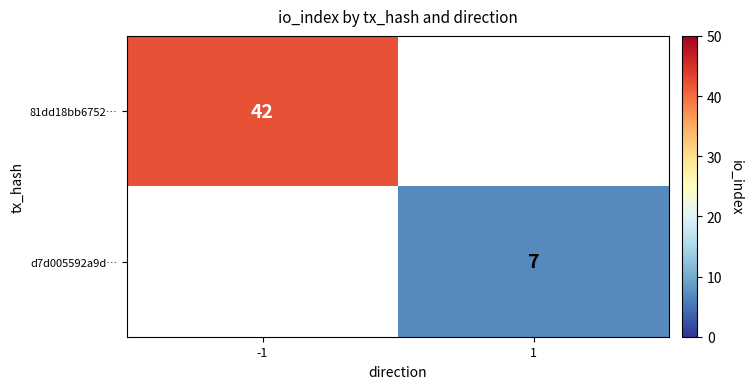

At which category is the sum across all series the highest?

-1